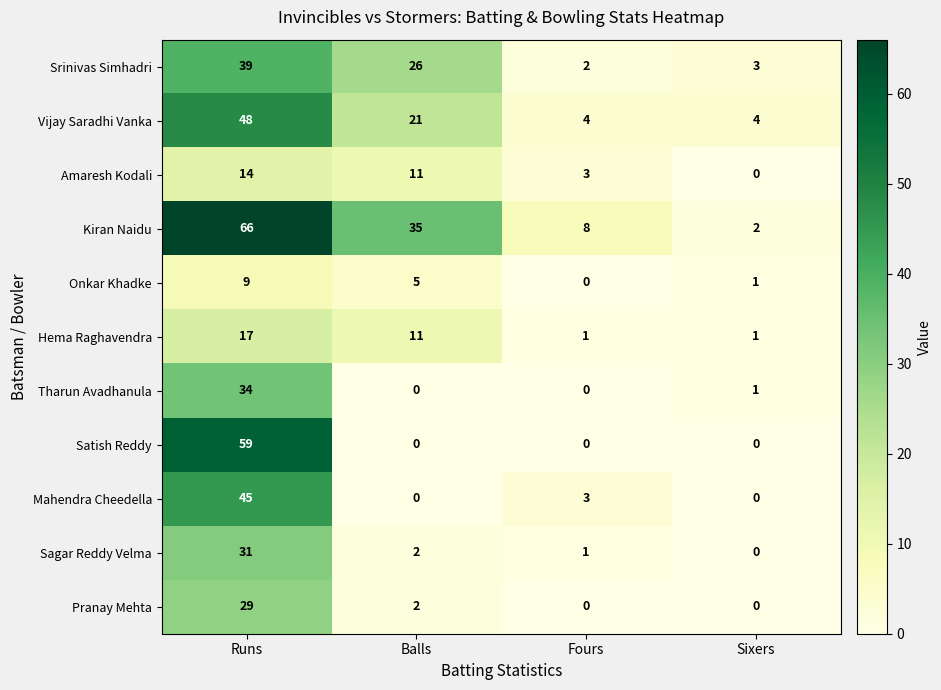

What is the sum of all Amaresh Kodali values?

28